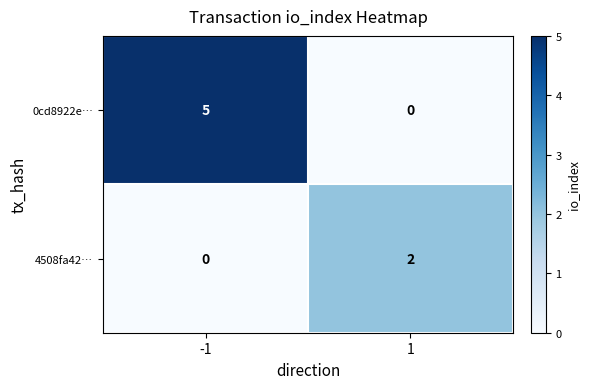

What is the difference between the highest and lowest values at -1?

5